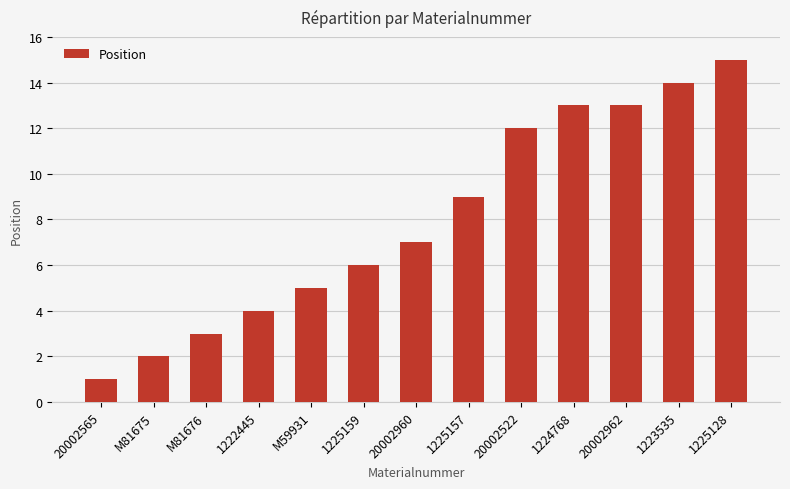

What is the change in value from 1222445 to 1225159?

+2